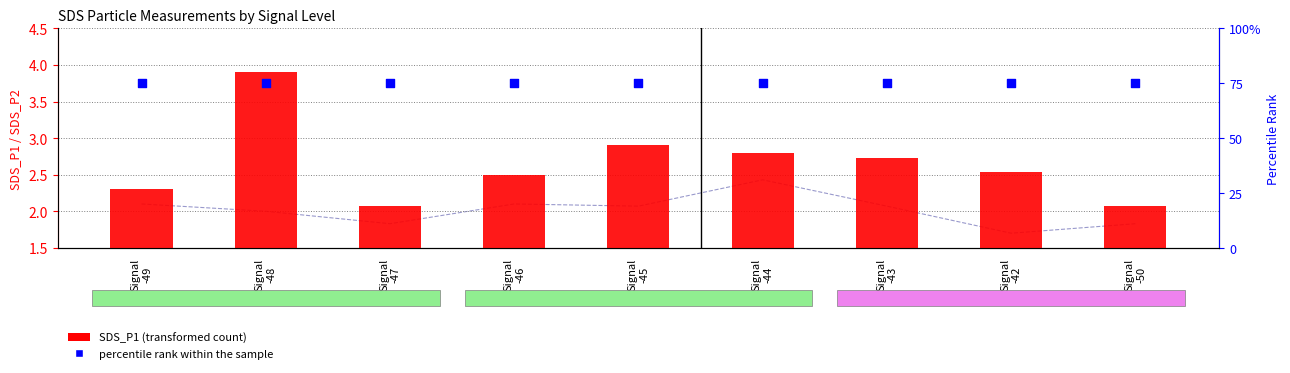

Which series has the largest total across all categories?

percentile rank within the sample